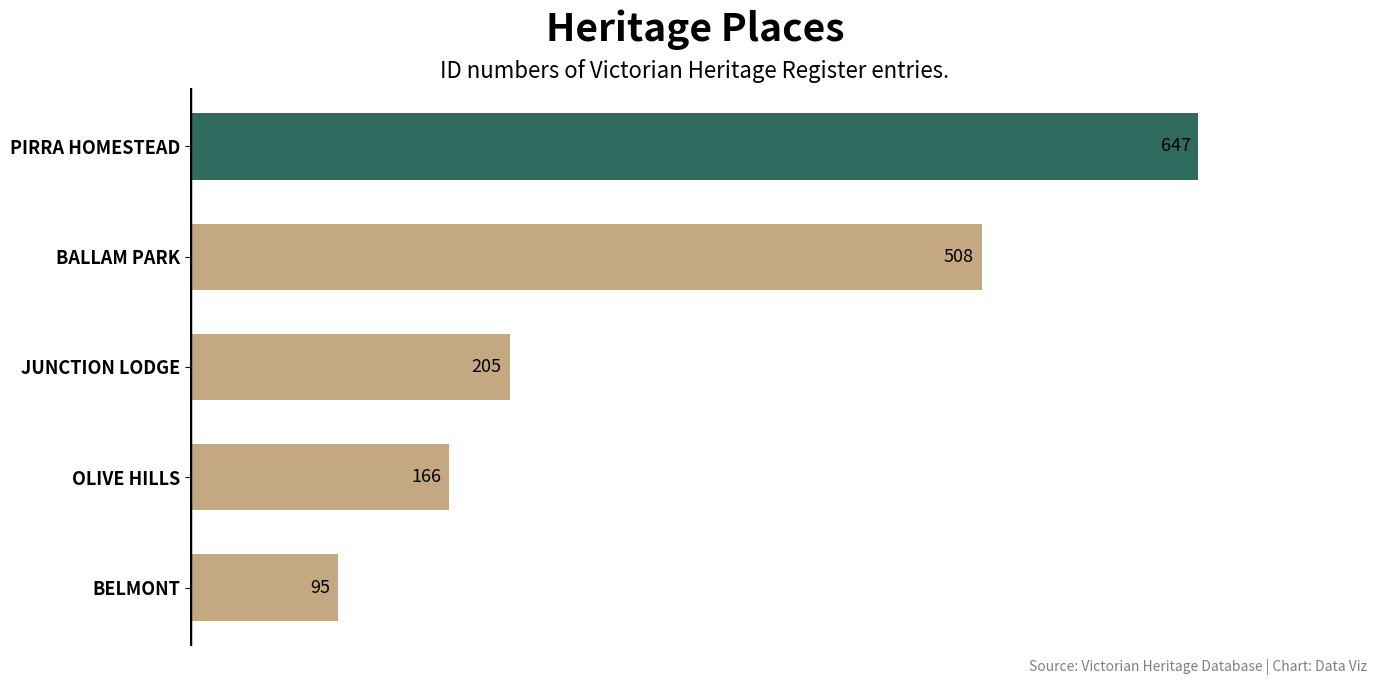

Rank the categories by value from highest to lowest.

PIRRA HOMESTEAD, BALLAM PARK, JUNCTION LODGE, OLIVE HILLS, BELMONT